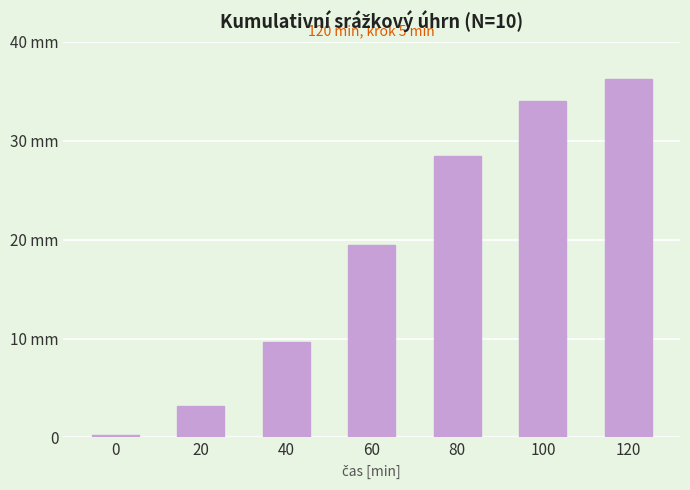

Where is the data nearest to the value 18?

60